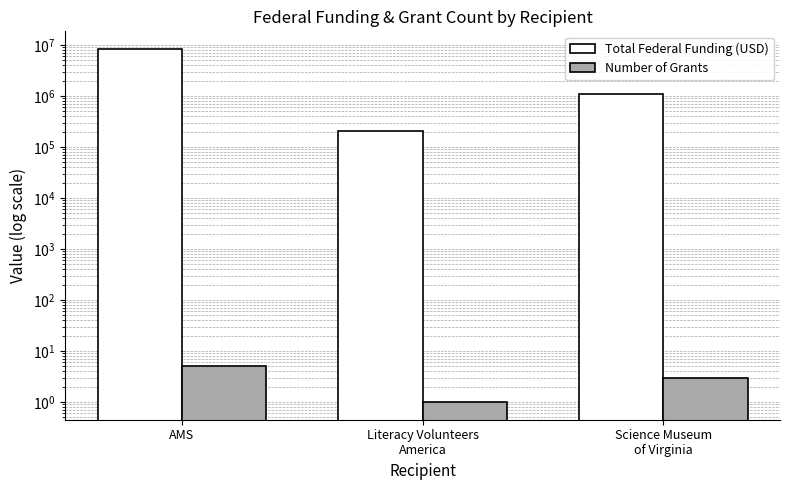

What is the label of the 3rd bar from the left?

Science Museum
of Virginia